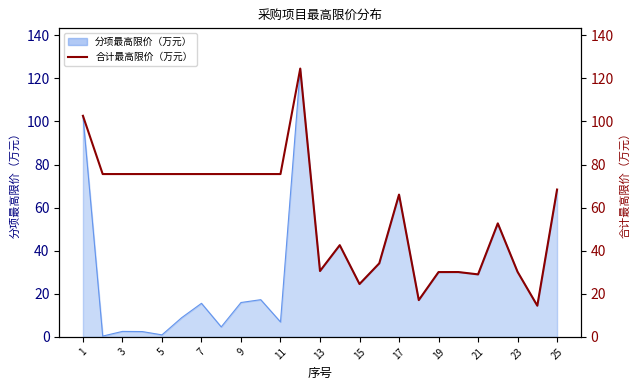

How many values exceed 68?

13